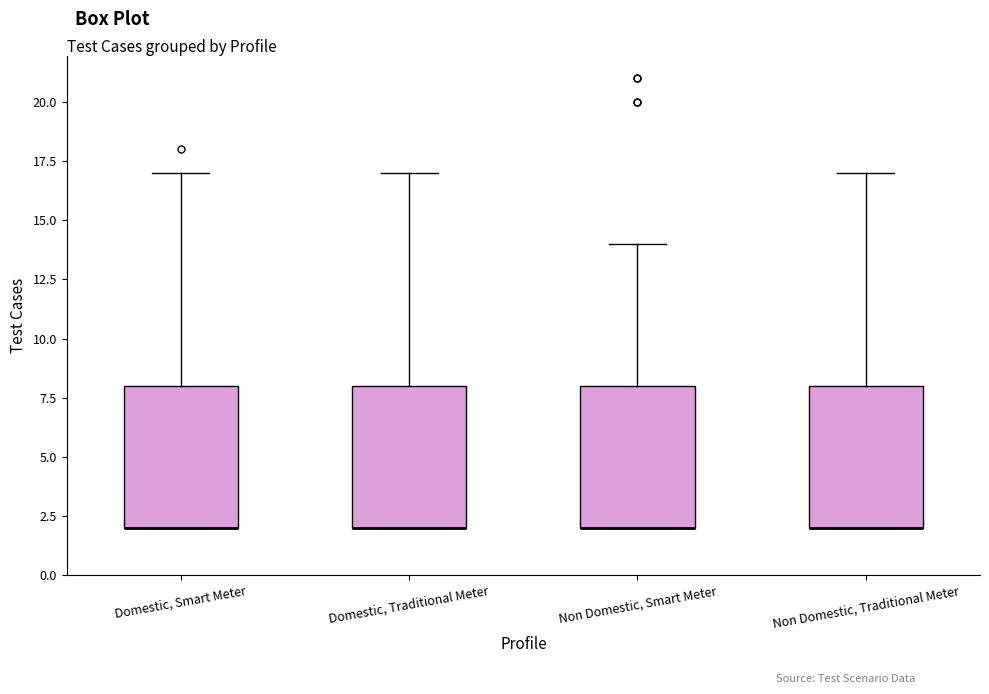

Reading left to right, transcribe this box plot: for each box, give where its median line is, the range the box spans, and where its two whiskers end, as read against the y-axis. The values are not printed on the chart, so give them approximately, as read against the axis.

Domestic, Smart Meter: median 2 (drawn on the box's lower edge), box 2 to 8, whiskers 2 to 17
Domestic, Traditional Meter: median 2 (drawn on the box's lower edge), box 2 to 8, whiskers 2 to 17
Non Domestic, Smart Meter: median 2 (drawn on the box's lower edge), box 2 to 8, whiskers 2 to 14
Non Domestic, Traditional Meter: median 2 (drawn on the box's lower edge), box 2 to 8, whiskers 2 to 17